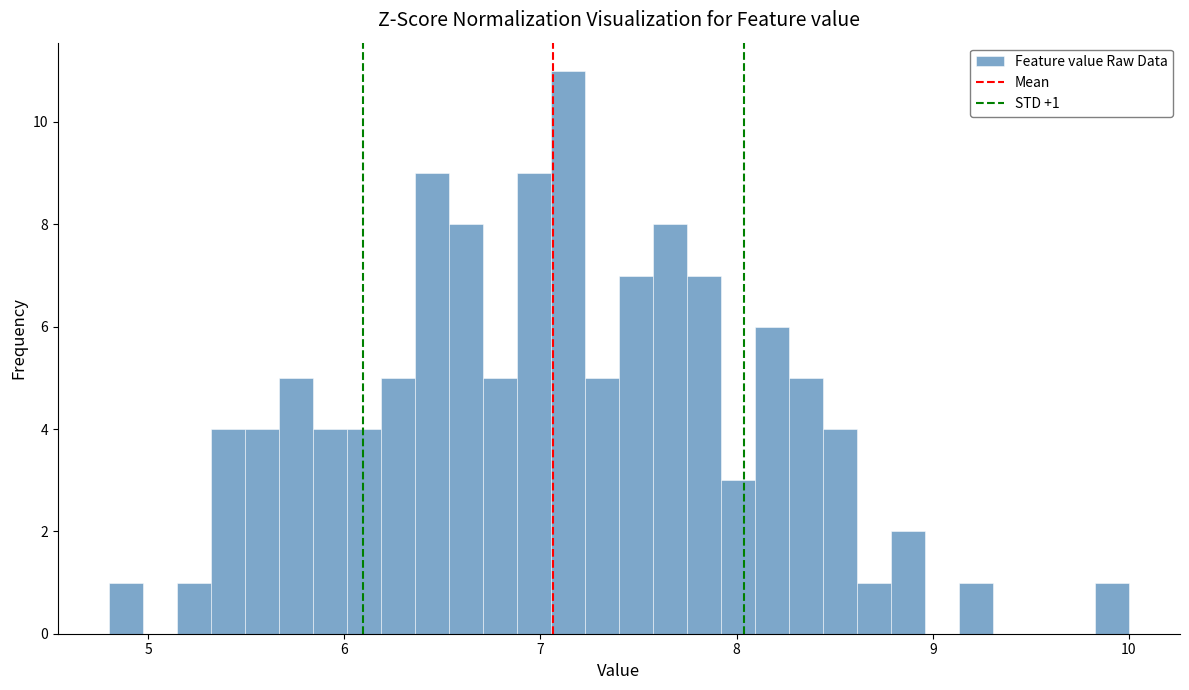

Around what value on the x-axis is the tallest bar? Give the approximate position of its centre, as read against the axis.

7.1